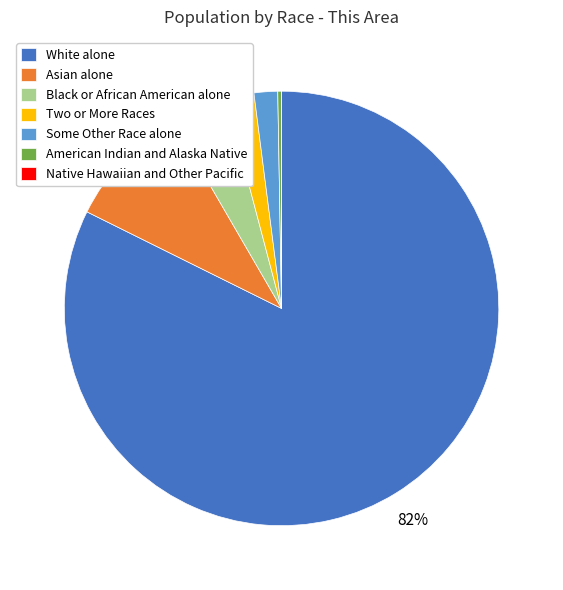

Which slice is the largest?

White alone